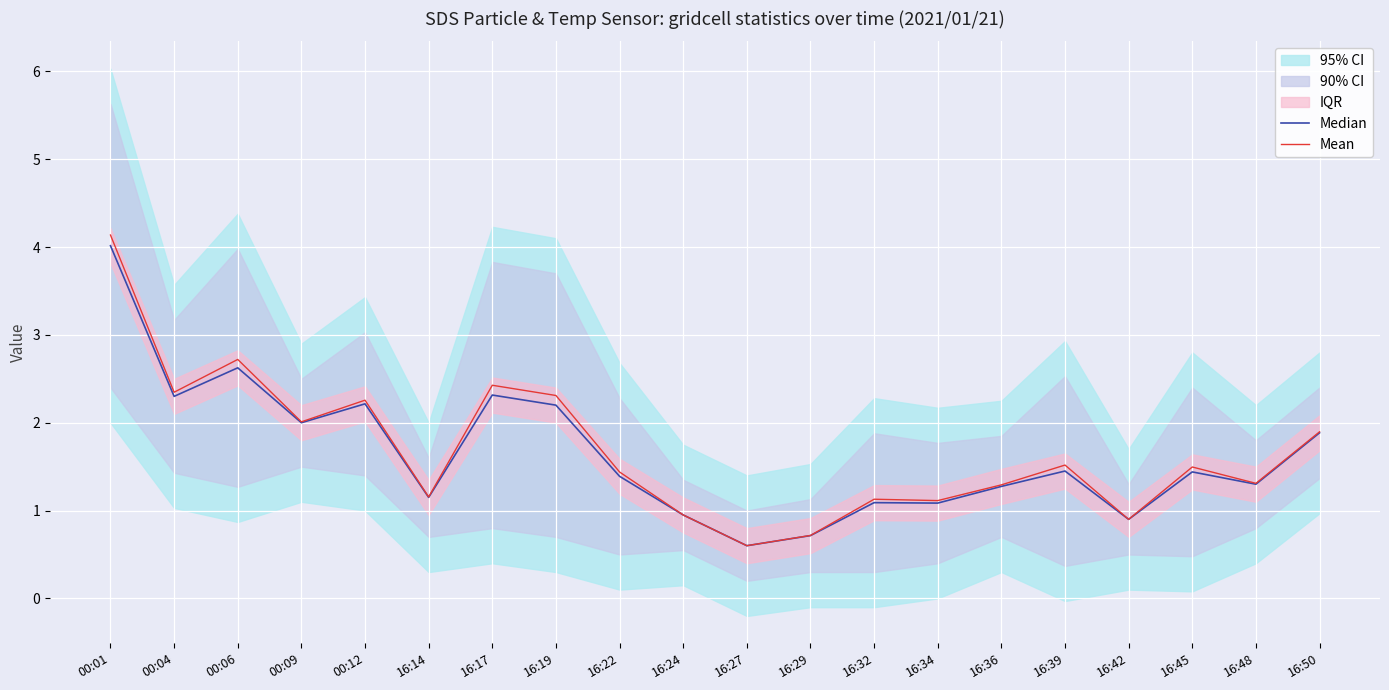

At which label does Mean reach its peak?

00:01